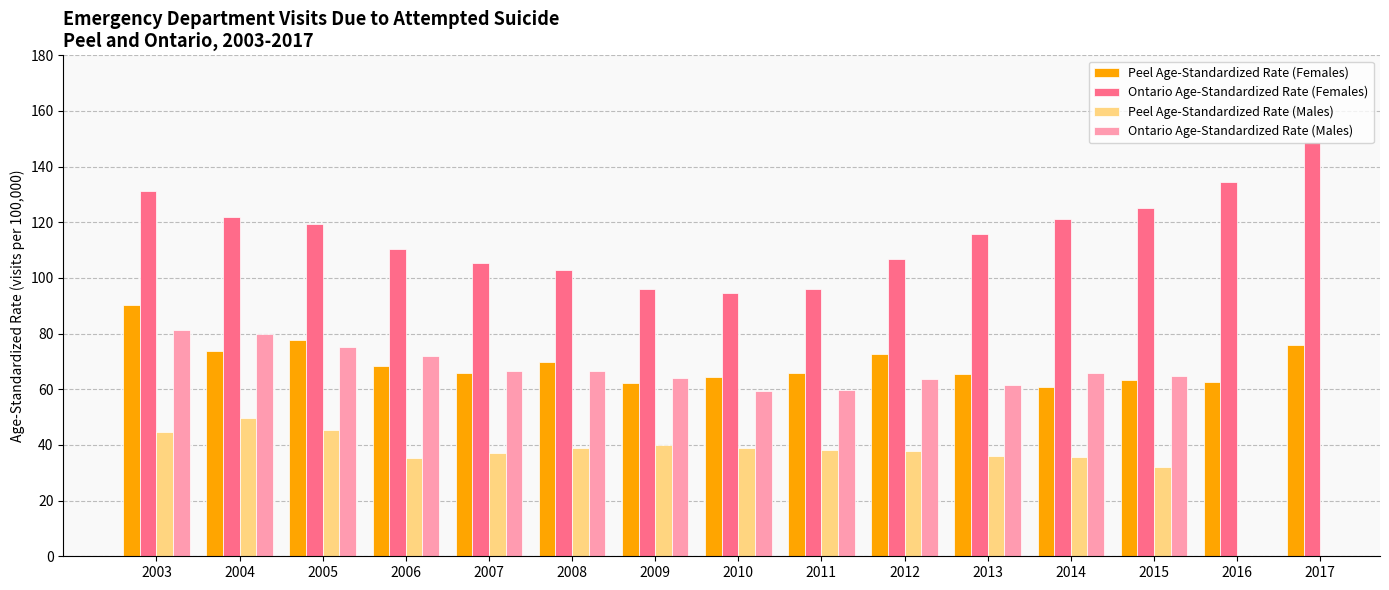

How many bars are there in each group?

4